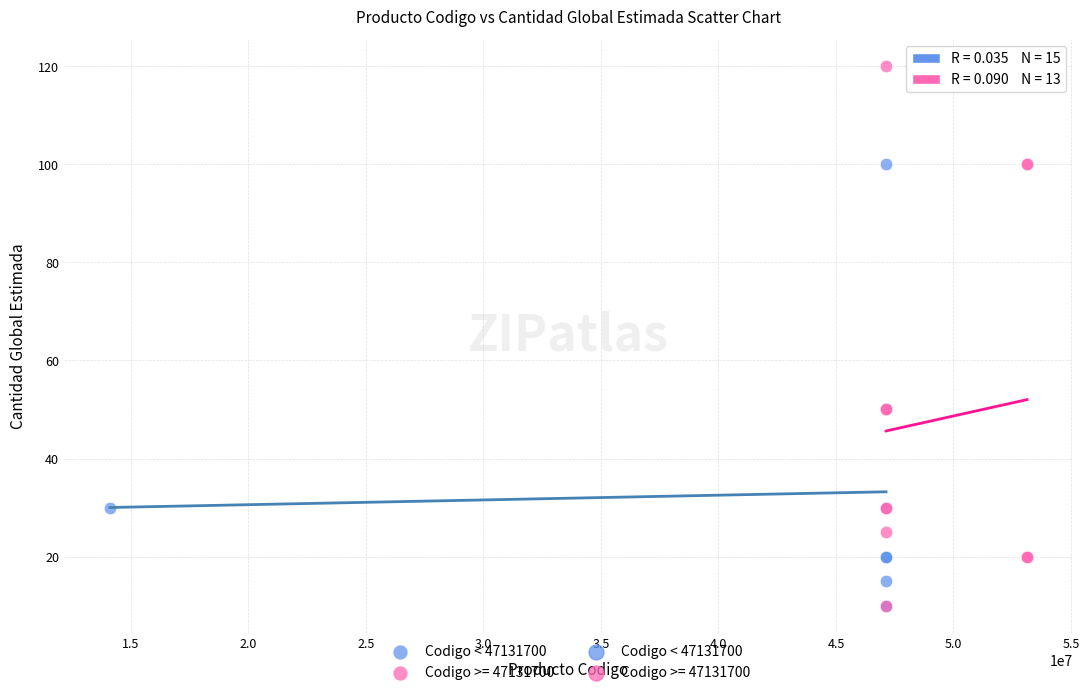

Which series has the largest Y range (max minus min)?

Codigo >= 47131700